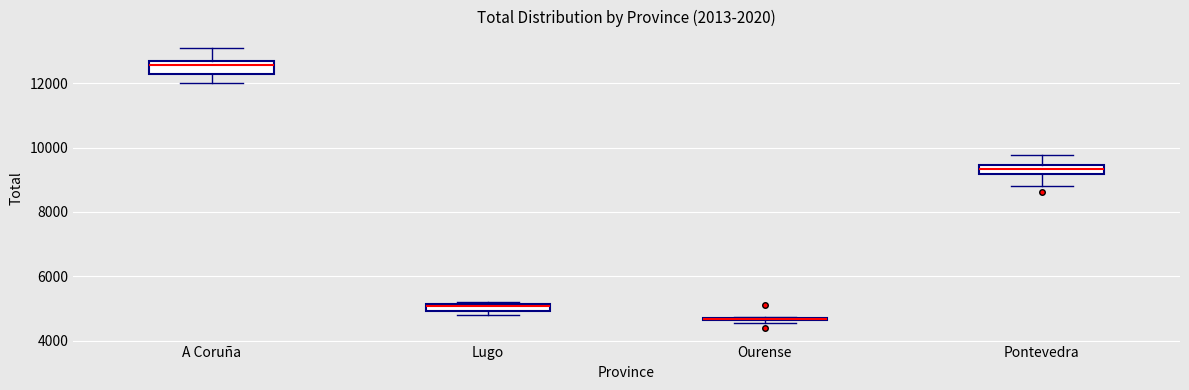

Where is the lower edge of the box for Ourense on the y-axis? The values are not printed on the chart, so give them approximately, as read against the axis.

4600